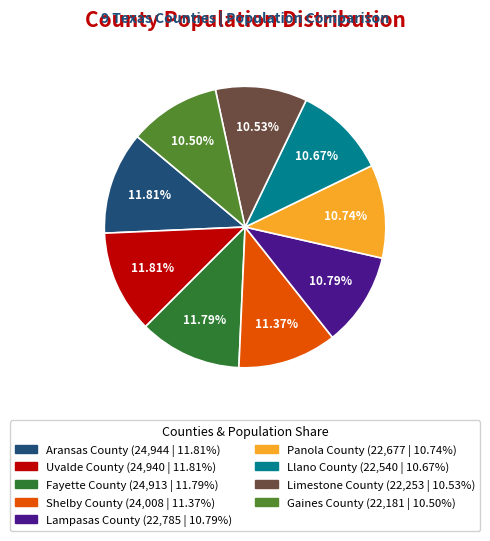

True or false: Lampasas County accounts for 11% of the total.

True